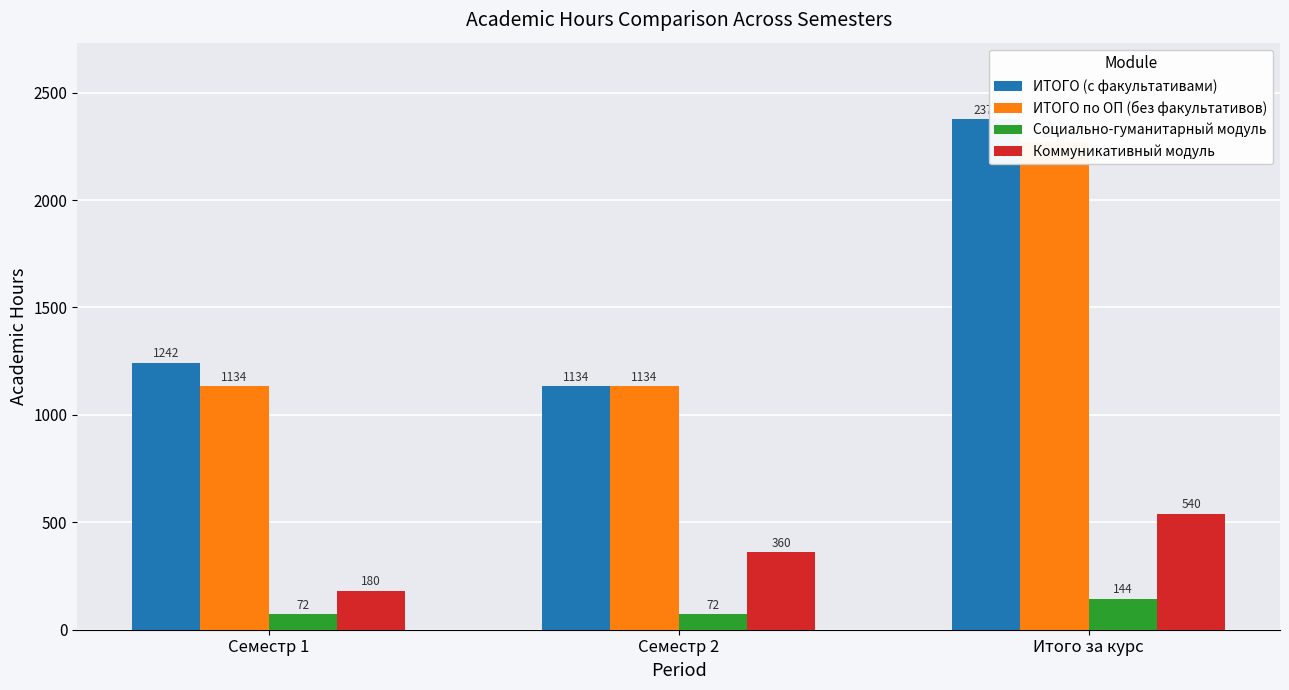

What is the maximum value for Коммуникативный модуль?

540